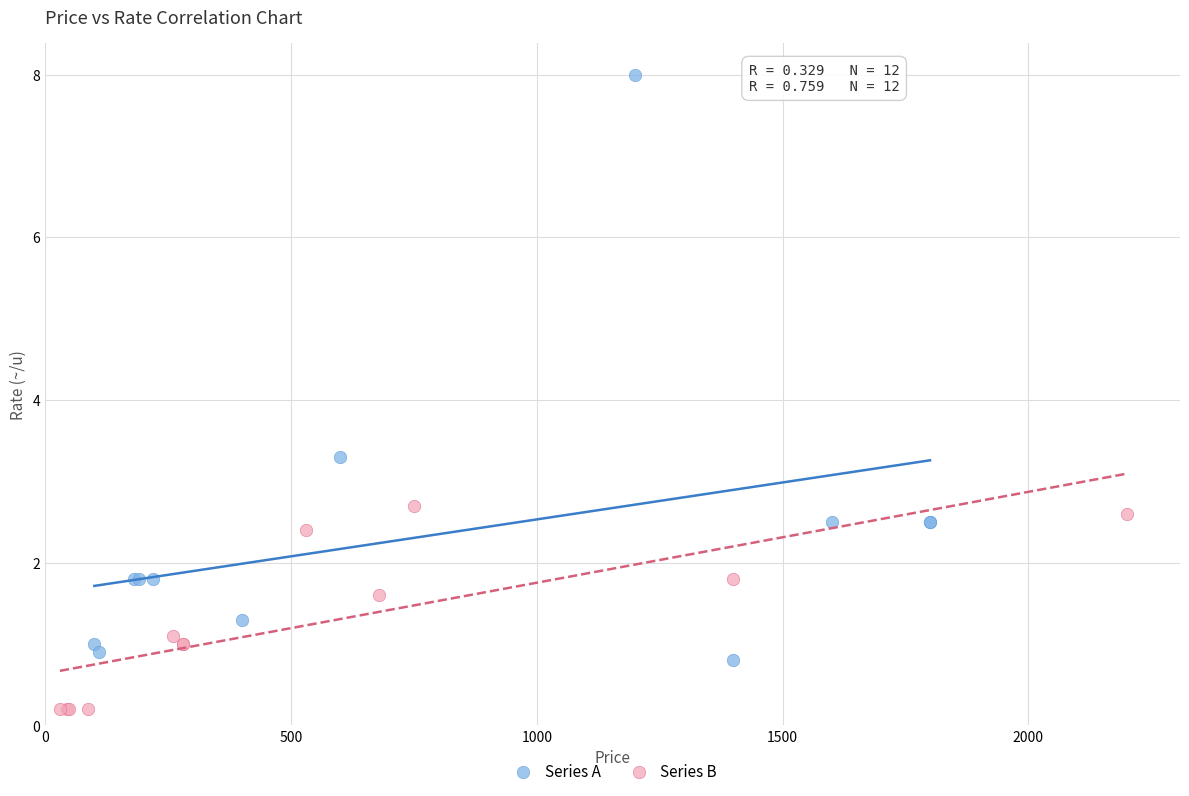

Which series reaches the minimum Y coordinate?

Series B